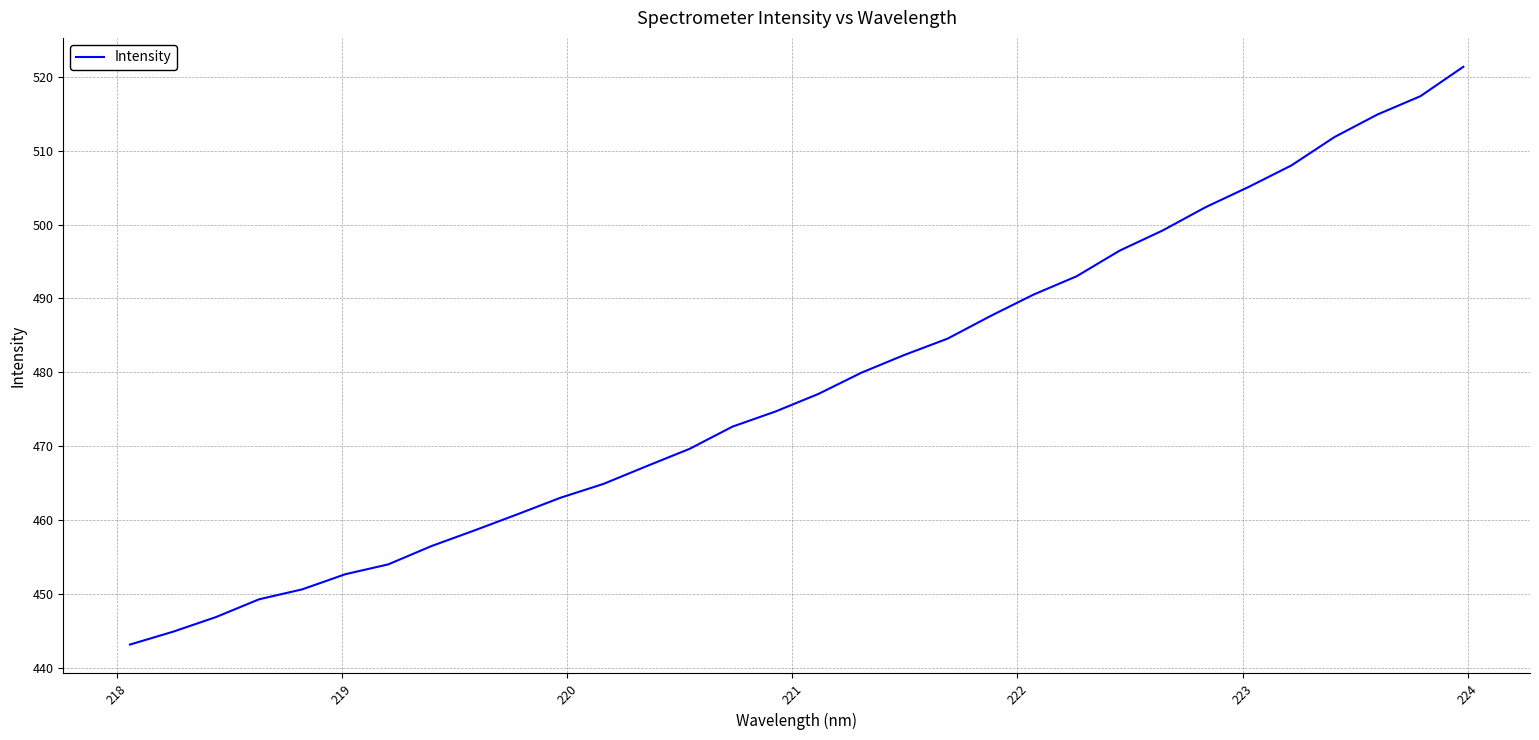

What is the maximum value shown in the chart?

521.4